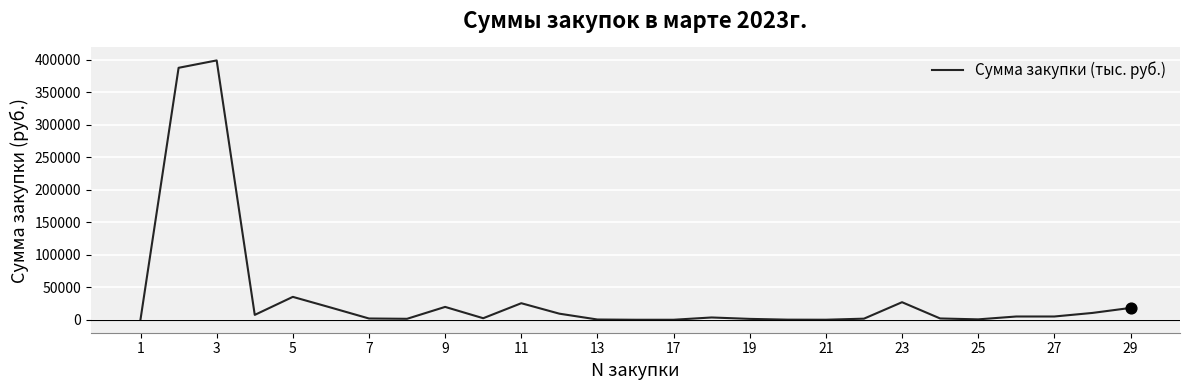

What is the difference between the maximum and minimum values?

399102.0